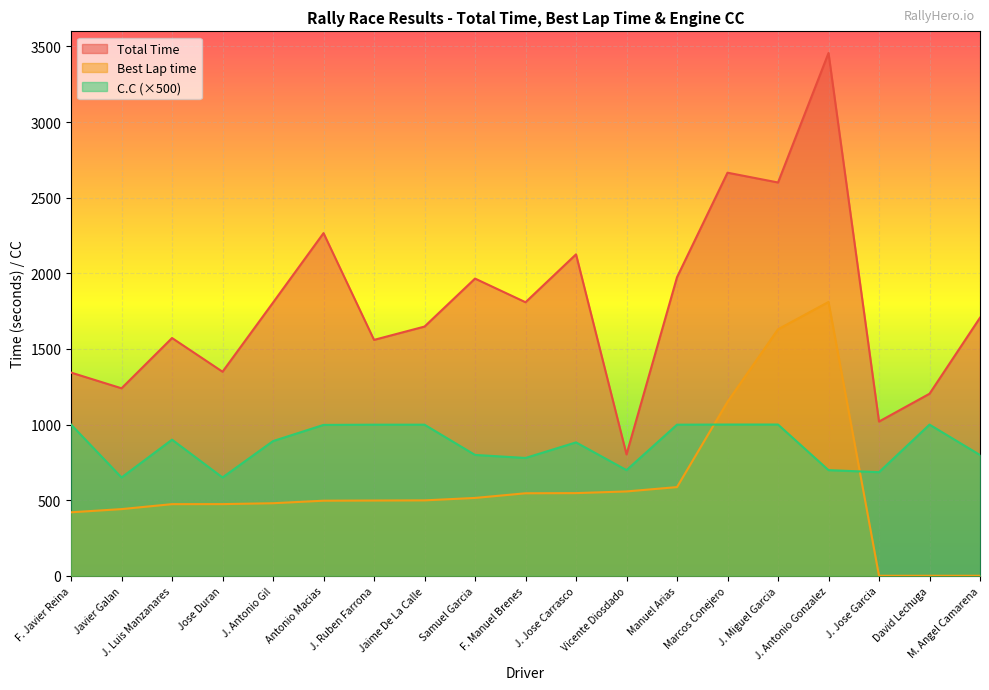

The Total Time series shows 1572.1 at J. Luis Manzanares. True or false?

True